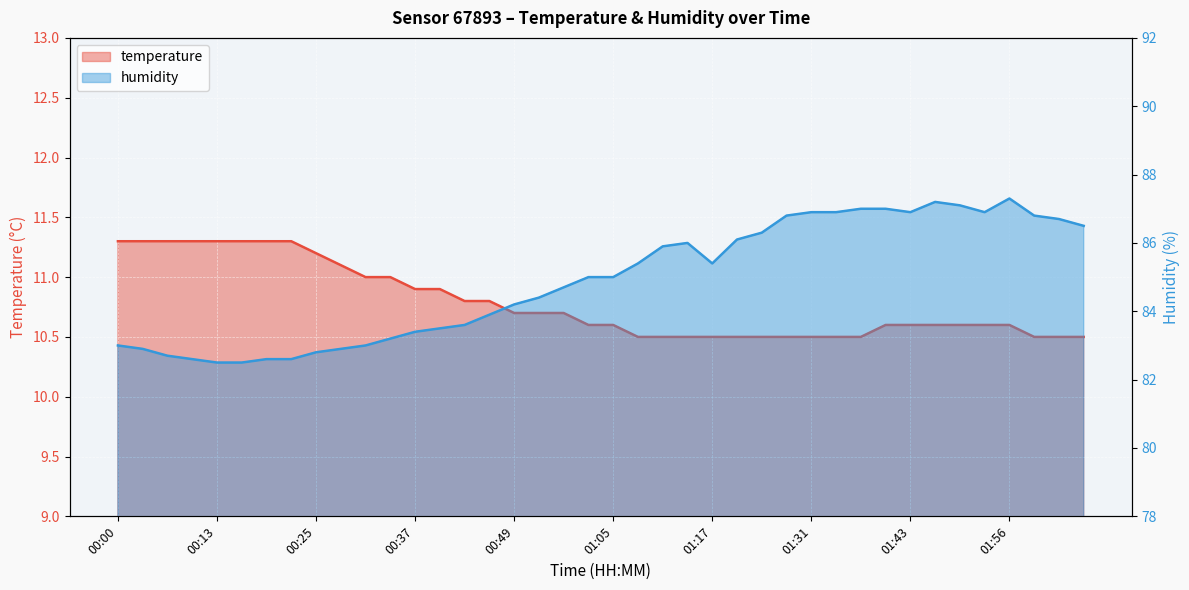

Which series has the largest range (max minus min)?

humidity